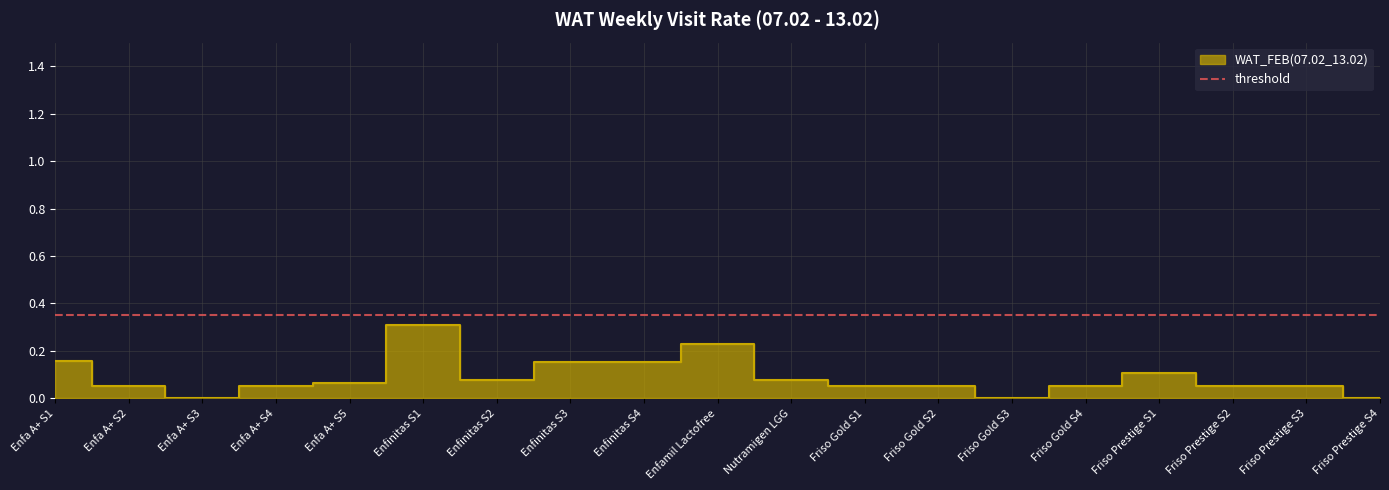

What is the value of the 11th point from the left?

0.1